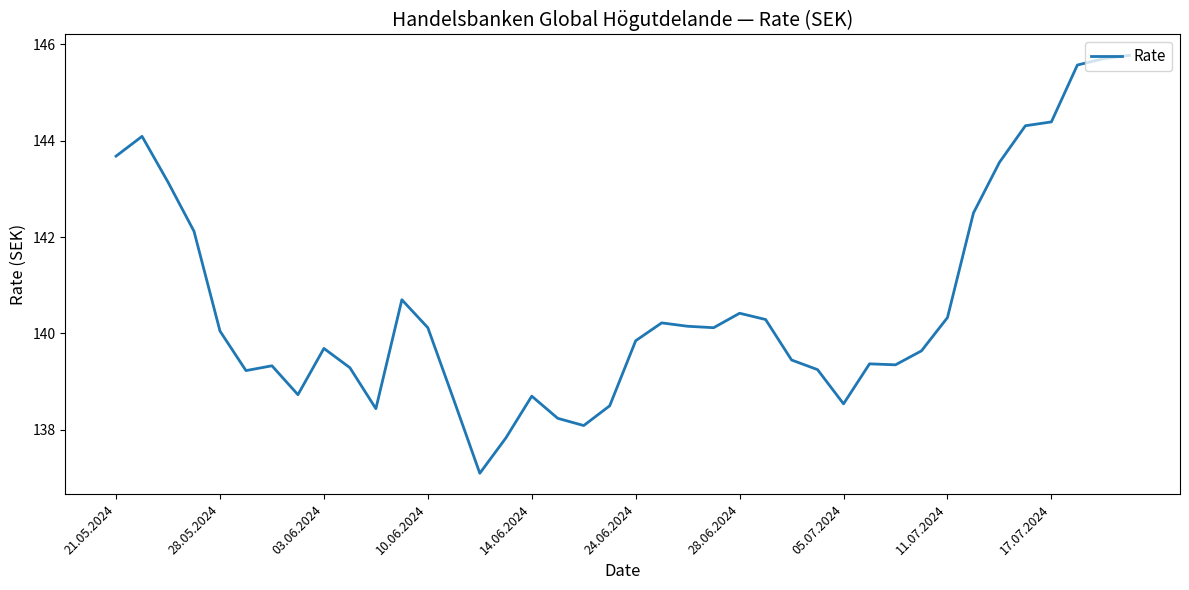

What is the smallest value displayed?

137.1